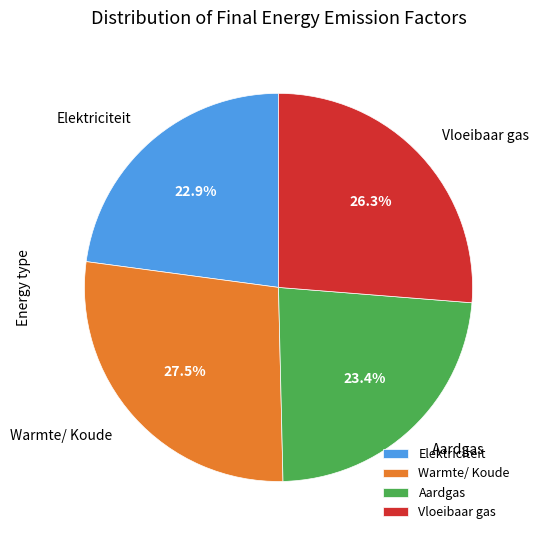

To the nearest percent, what is the combined percentage of Aardgas and Elektriciteit?

46%